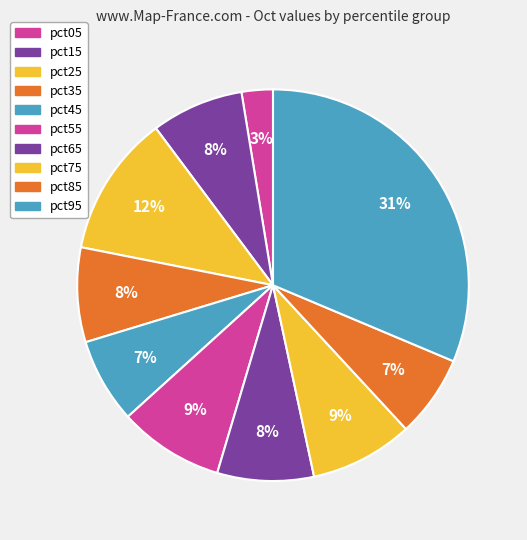

Does pct95 represent more than half of the total?

No